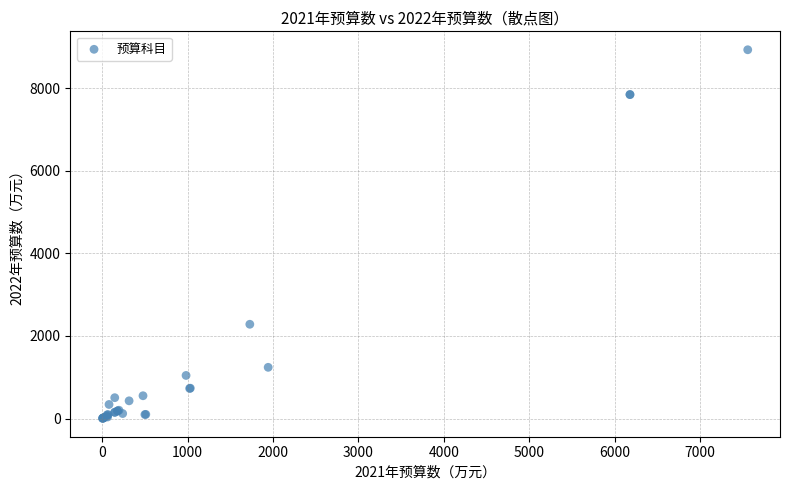

What Y value in the scatter plot is closest to 4467?

2281.9